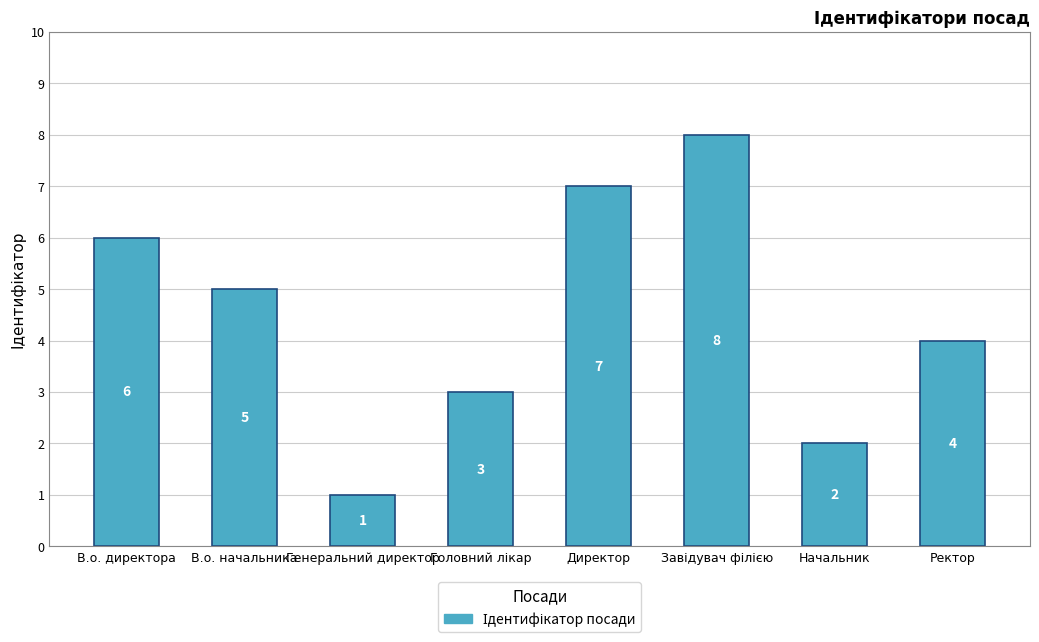

What is the maximum value shown in the chart?

8